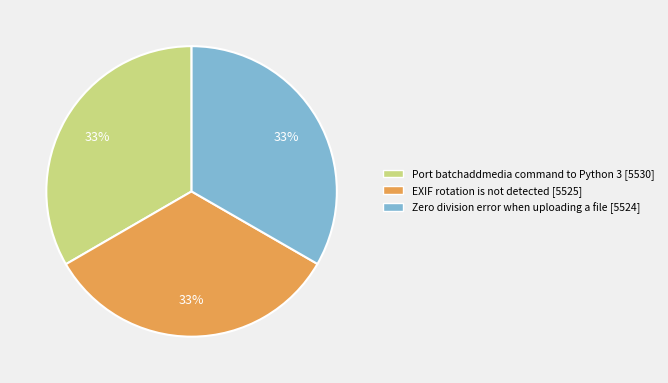

How many segments does this pie chart have?

3